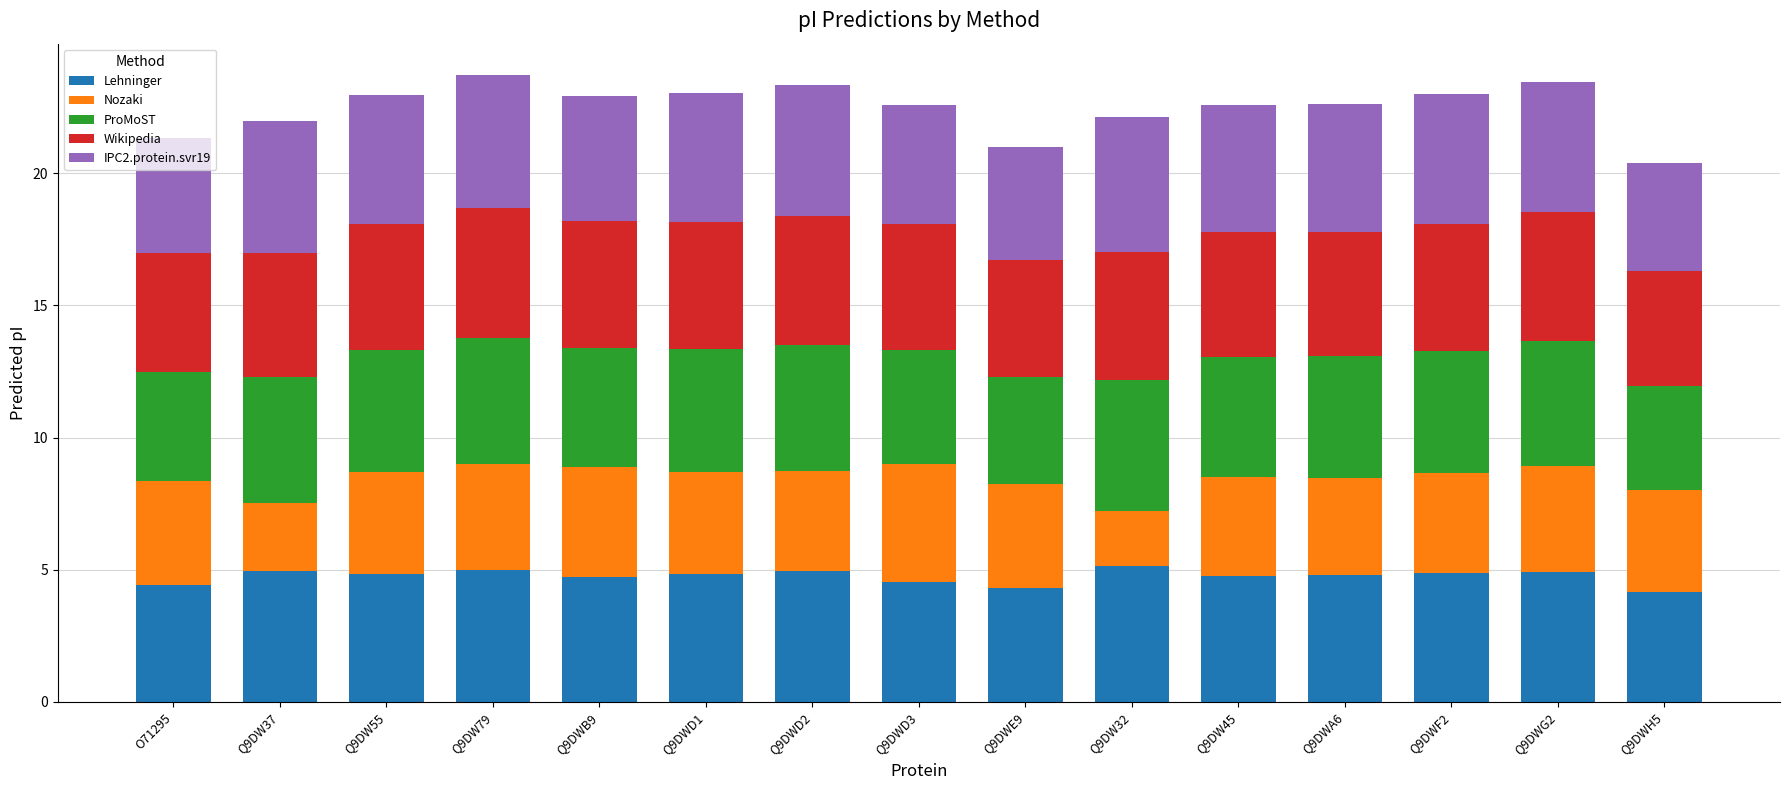

What is the total value across all series at Q9DWD3?

22.6